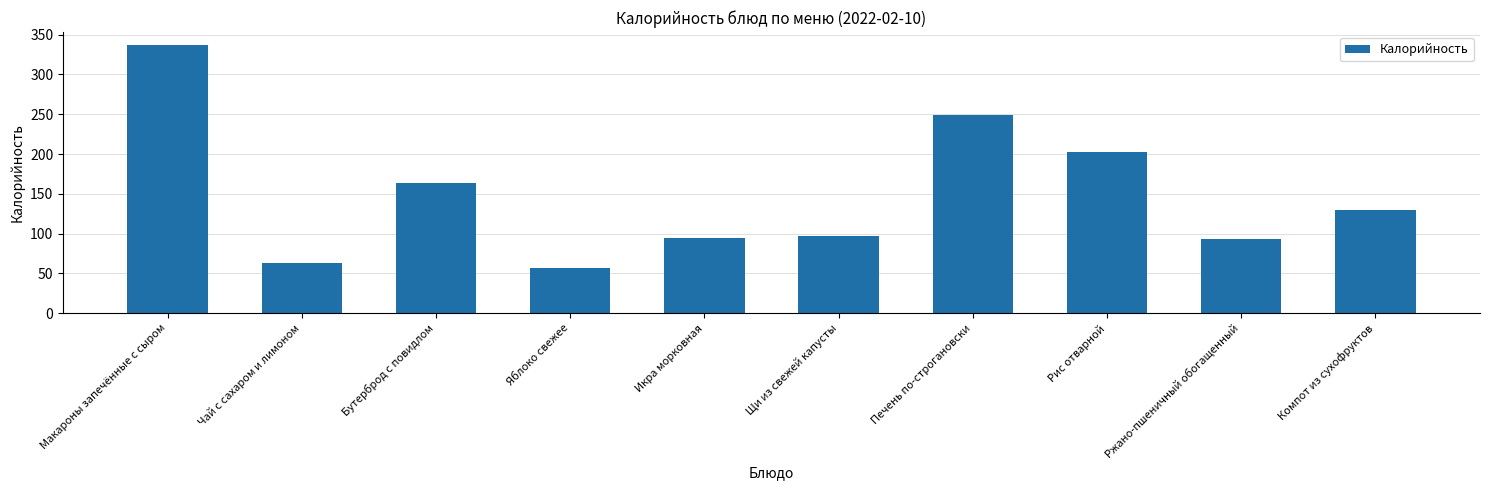

Is it true that the value at Щи из свежей капусты is 170.5?

False